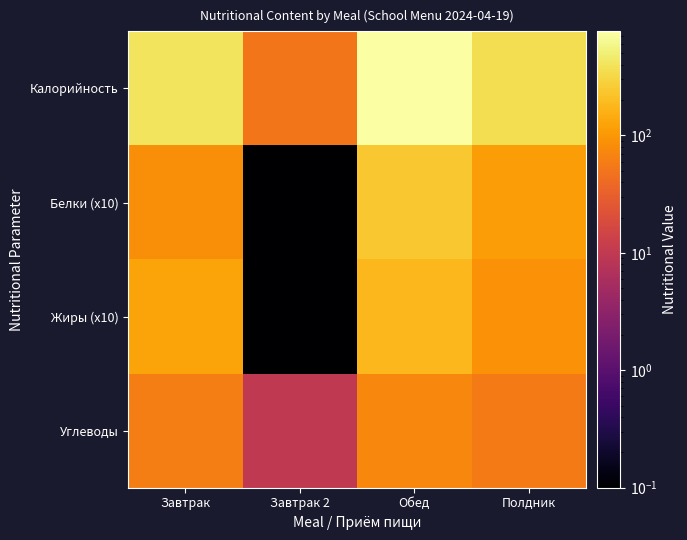

Which has a higher value, Полдник or Обед?

Обед